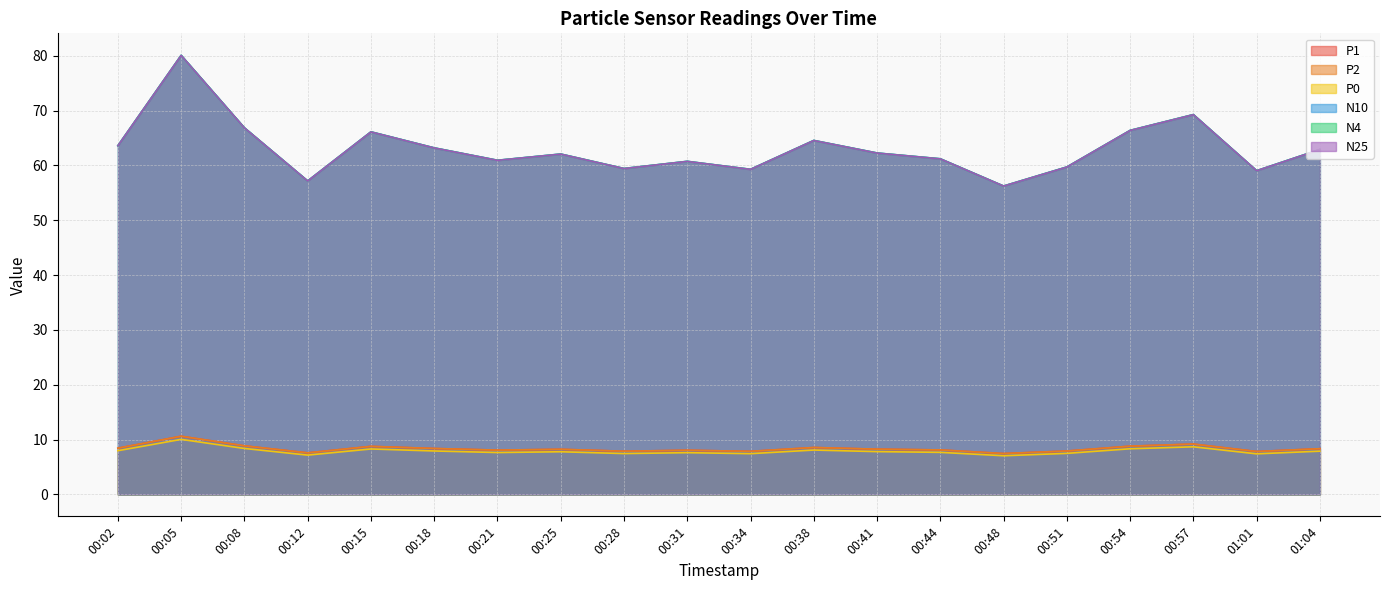

Reading left to right, what are all the values shown in this chart?

P1: 8.4	10.6	8.9	7.6	8.8	8.4	8.1	8.2	7.9	8.0	7.9	8.6	8.2	8.1	7.5	7.9	8.8	9.2	7.8	8.3
P2: 8.4	10.6	8.9	7.6	8.8	8.4	8.1	8.2	7.9	8.0	7.9	8.6	8.2	8.1	7.5	7.9	8.8	9.2	7.8	8.3
P0: 8.0	10.0	8.4	7.2	8.3	7.9	7.6	7.8	7.4	7.6	7.4	8.1	7.8	7.7	7.0	7.5	8.3	8.7	7.4	7.9
N10: 63.6	80.1	66.9	57.2	66.1	63.2	61.0	62.1	59.5	60.8	59.3	64.6	62.3	61.2	56.3	59.7	66.4	69.3	59.1	62.9
N4: 63.6	80.1	66.9	57.2	66.1	63.2	60.9	62.1	59.4	60.7	59.3	64.6	62.3	61.2	56.2	59.7	66.4	69.3	59.0	62.9
N25: 63.6	80.1	66.9	57.2	66.1	63.2	60.9	62.1	59.4	60.7	59.3	64.5	62.3	61.2	56.2	59.7	66.4	69.3	59.0	62.9